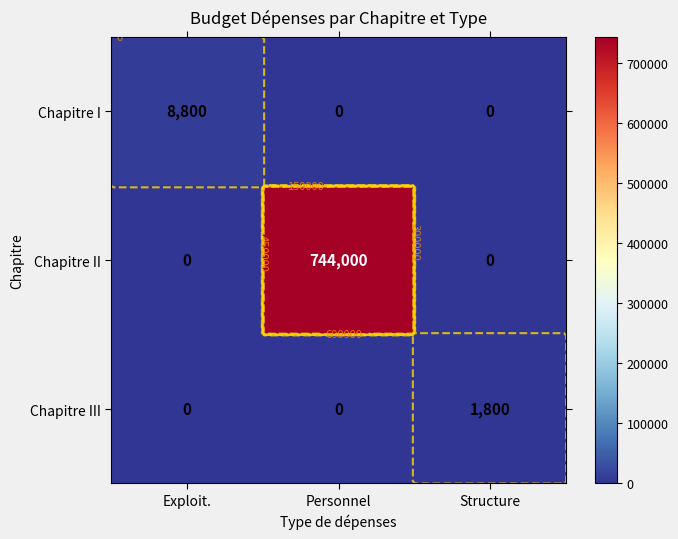

What is the sum of all Chapitre II values?

744000